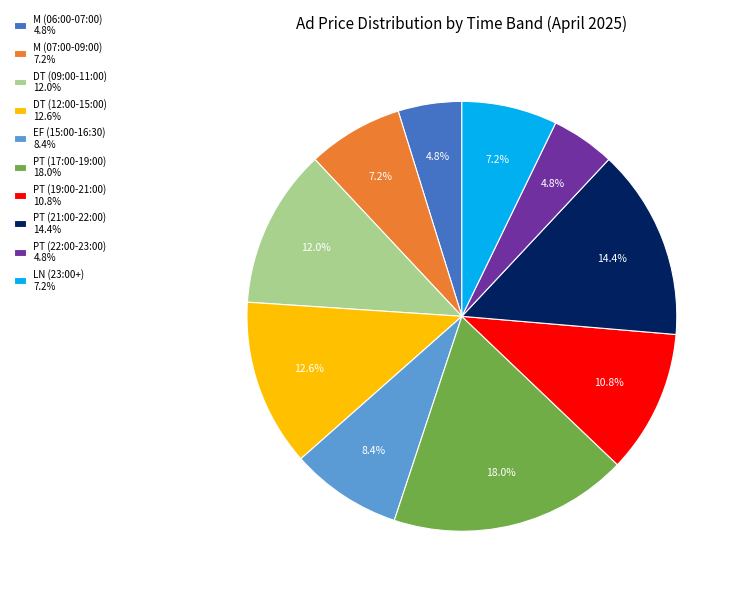

To the nearest percent, what is the difference between the largest and smallest slice percentages?

13%